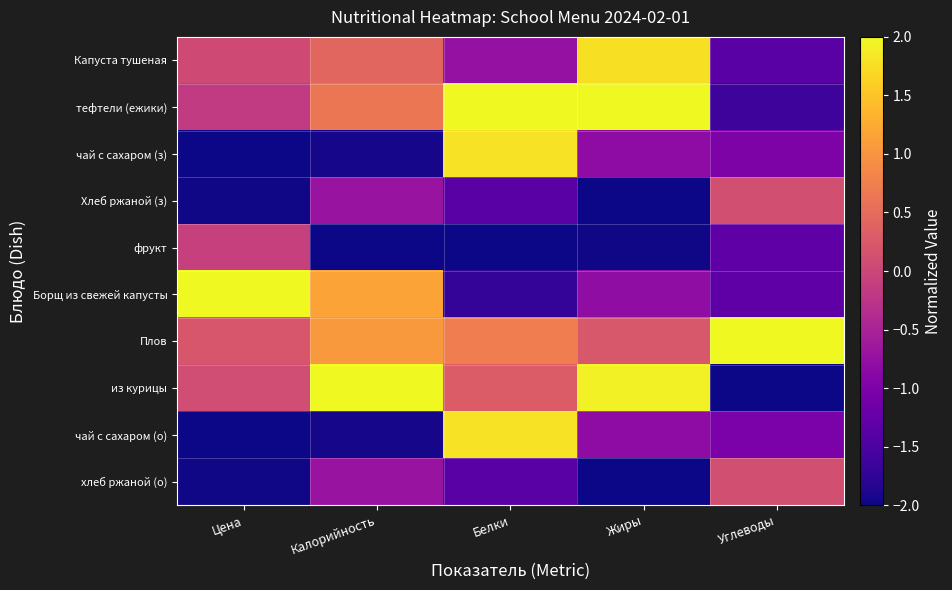

Reading left to right, what are all the values shown in this chart?

Капуста тушеная: Цена=0.0	Калорийность=0.4	Белки=-0.7	Жиры=1.8	Углеводы=-1.4
тефтели (ежики): Цена=-0.2	Калорийность=0.6	Белки=2.0	Жиры=2.0	Углеводы=-1.6
чай с сахаром (з): Цена=-2.0	Калорийность=-2.0	Белки=1.8	Жиры=-0.8	Углеводы=-1.0
Хлеб ржаной (з): Цена=-2.0	Калорийность=-0.7	Белки=-1.4	Жиры=-2.0	Углеводы=0.1
фрукт: Цена=-0.1	Калорийность=-2.0	Белки=-2.0	Жиры=-2.0	Углеводы=-1.3
Борщ из свежей капусты: Цена=2.0	Калорийность=1.2	Белки=-1.7	Жиры=-0.8	Углеводы=-1.3
Плов: Цена=0.2	Калорийность=1.1	Белки=0.7	Жиры=0.2	Углеводы=2.0
из курицы: Цена=0.1	Калорийность=2.0	Белки=0.3	Жиры=1.9	Углеводы=-2.0
чай с сахаром (о): Цена=-2.0	Калорийность=-2.0	Белки=1.8	Жиры=-0.8	Углеводы=-1.0
хлеб ржаной (о): Цена=-2.0	Калорийность=-0.7	Белки=-1.4	Жиры=-2.0	Углеводы=0.1